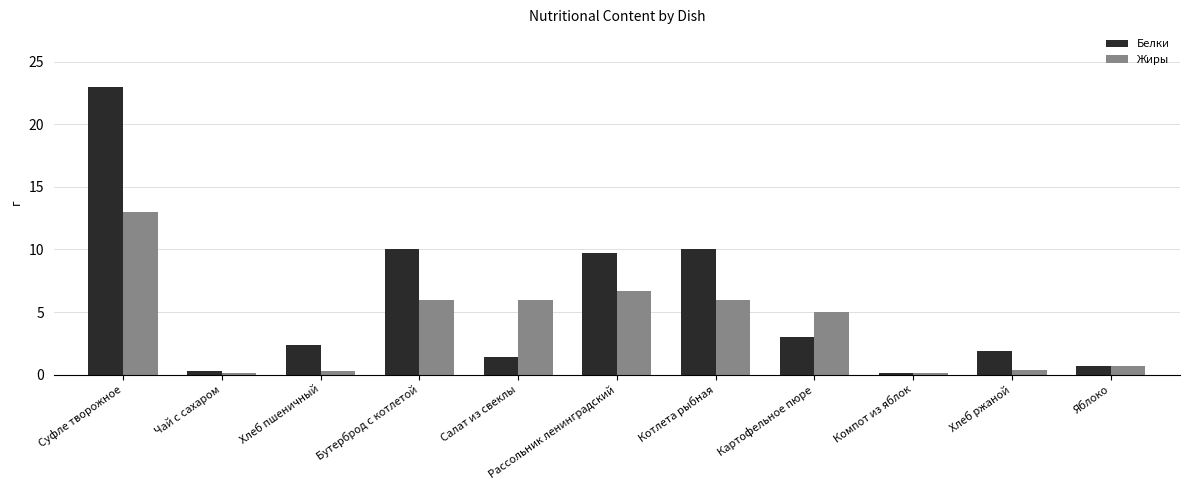

How many data points in Жиры are less than 5?

5